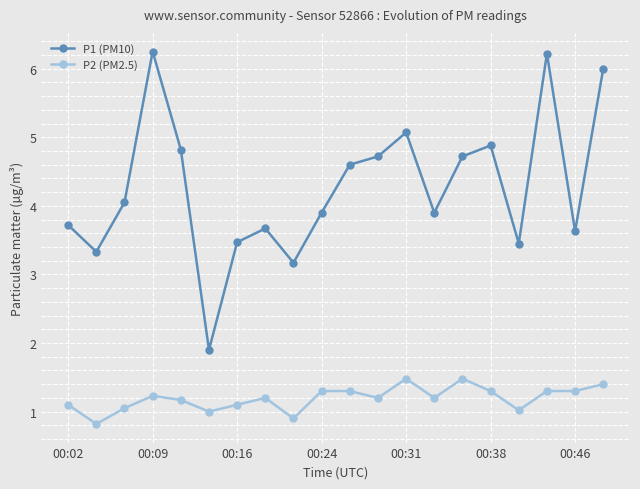

What is the value of the P1 (PM10) point at the 1st from the left?

3.7